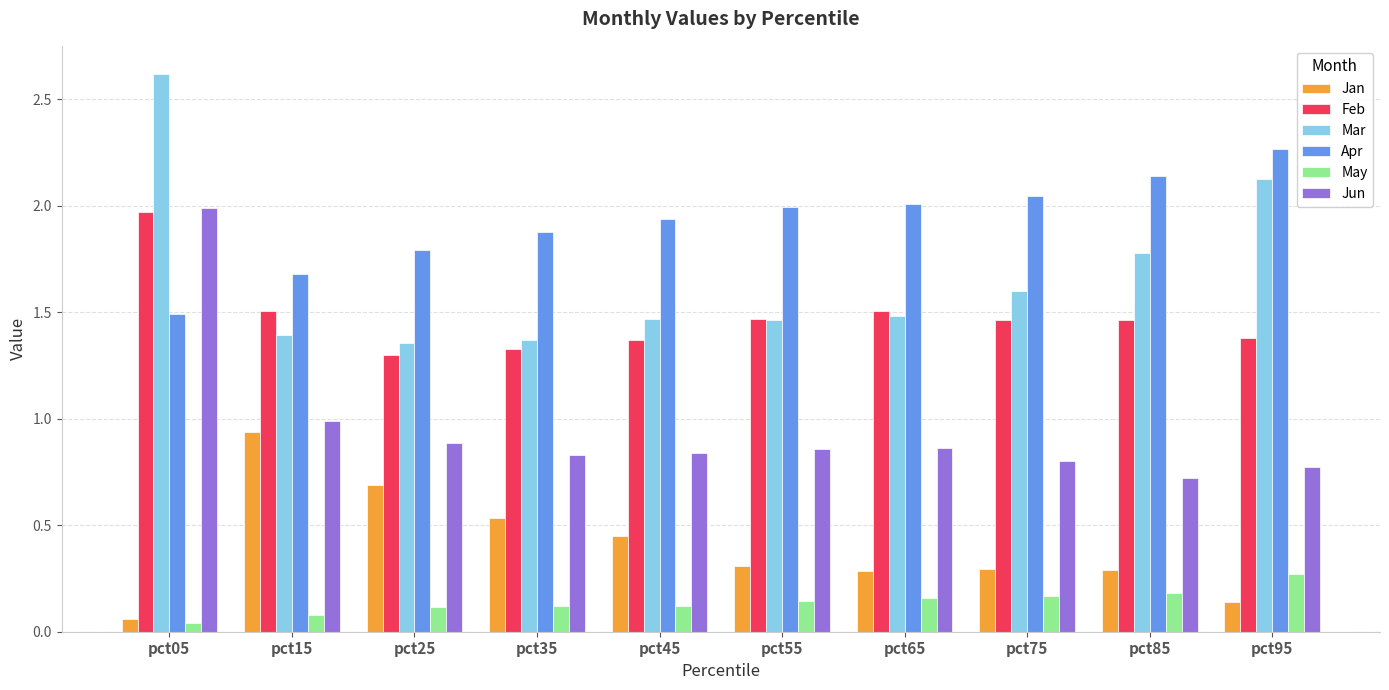

Rank the series at pct25 from highest to lowest value.

Apr, Mar, Feb, Jun, Jan, May